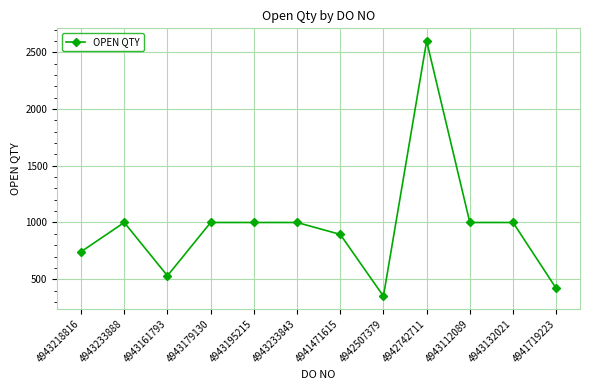

What position from the right is 4941471615?

6